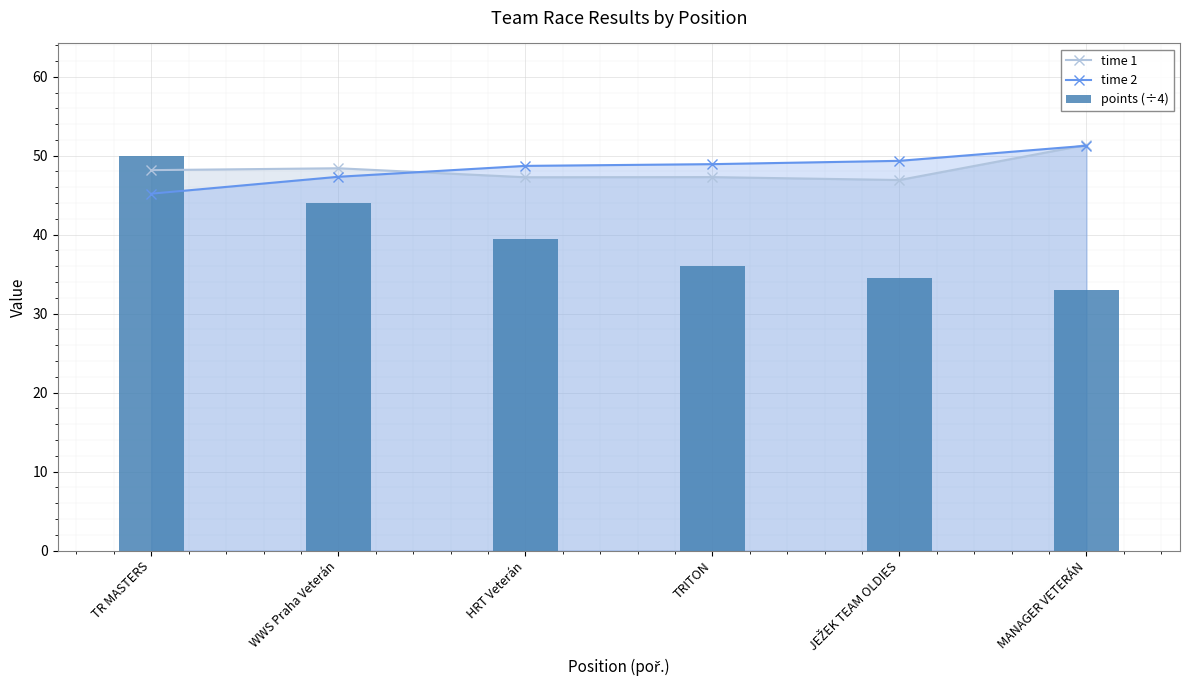

Where is time 1 nearest to the value 49?

WWS Praha Veterán